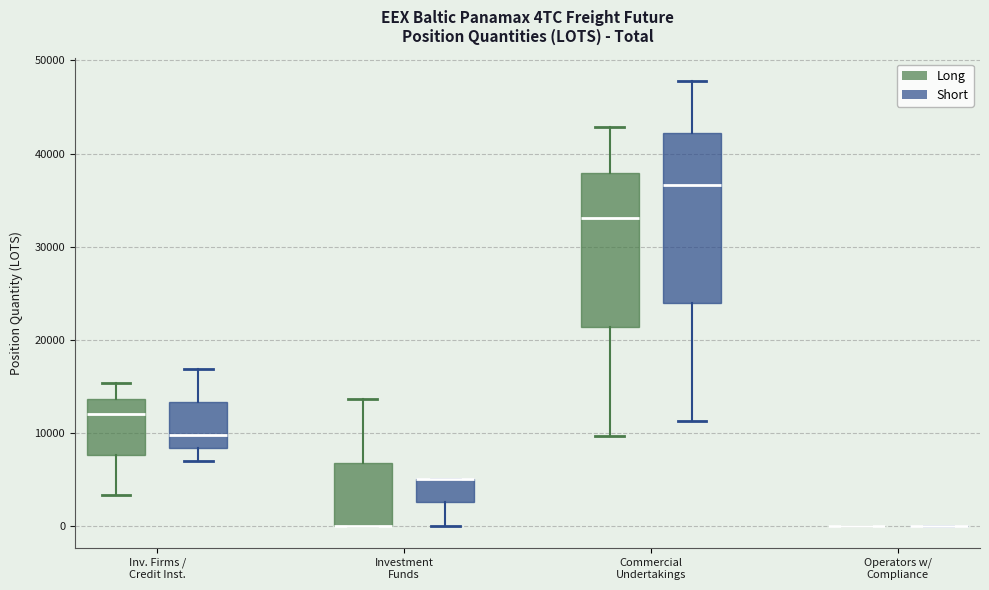

Where is the upper edge of the box for Inv. Firms / Credit Inst. (Short) on the y-axis? The values are not printed on the chart, so give them approximately, as read against the axis.

13000